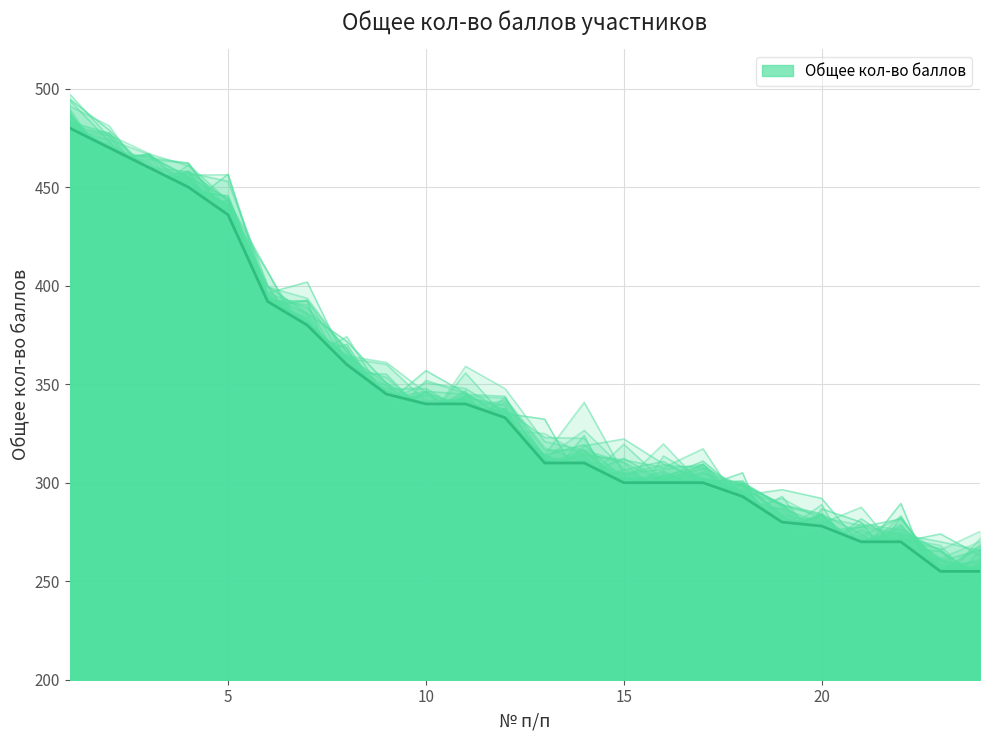

True or false: the data has more than 2 interior local peaks.

False